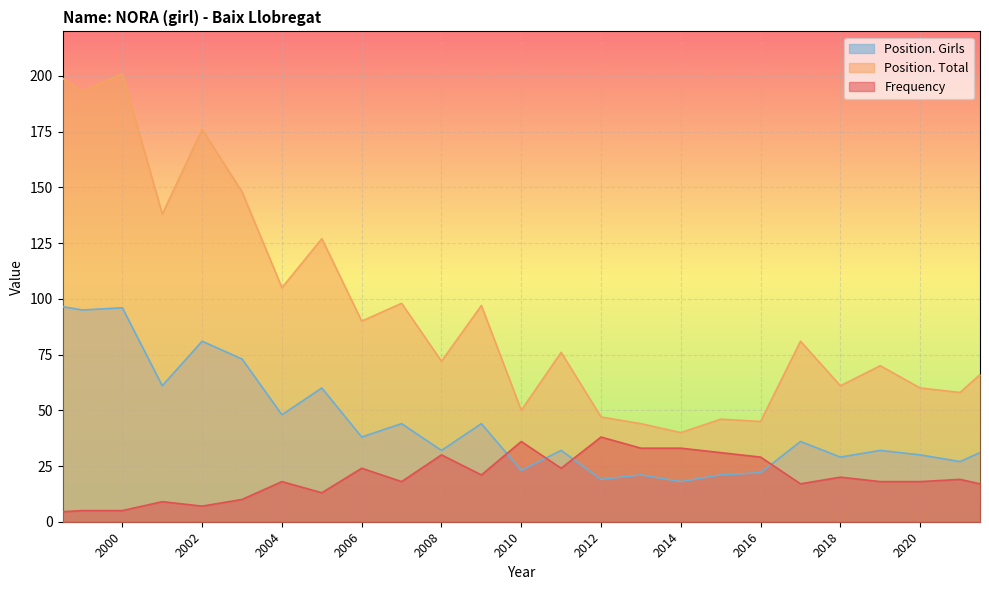

What is the maximum value shown in the chart?

205